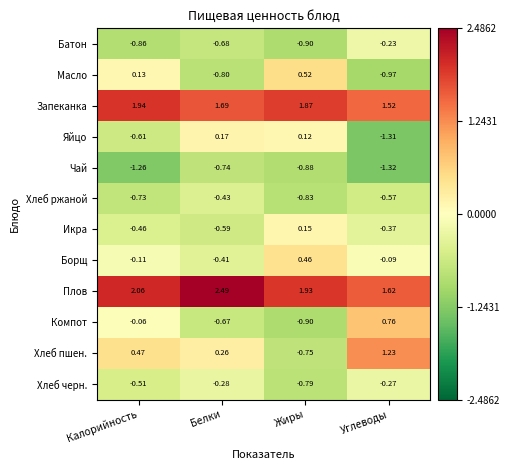

Which series changed the most between Жиры and Углеводы?

Хлеб пшен.